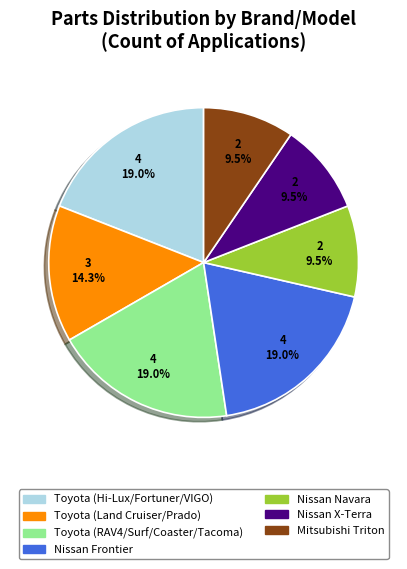

How many slices are in this pie chart?

7